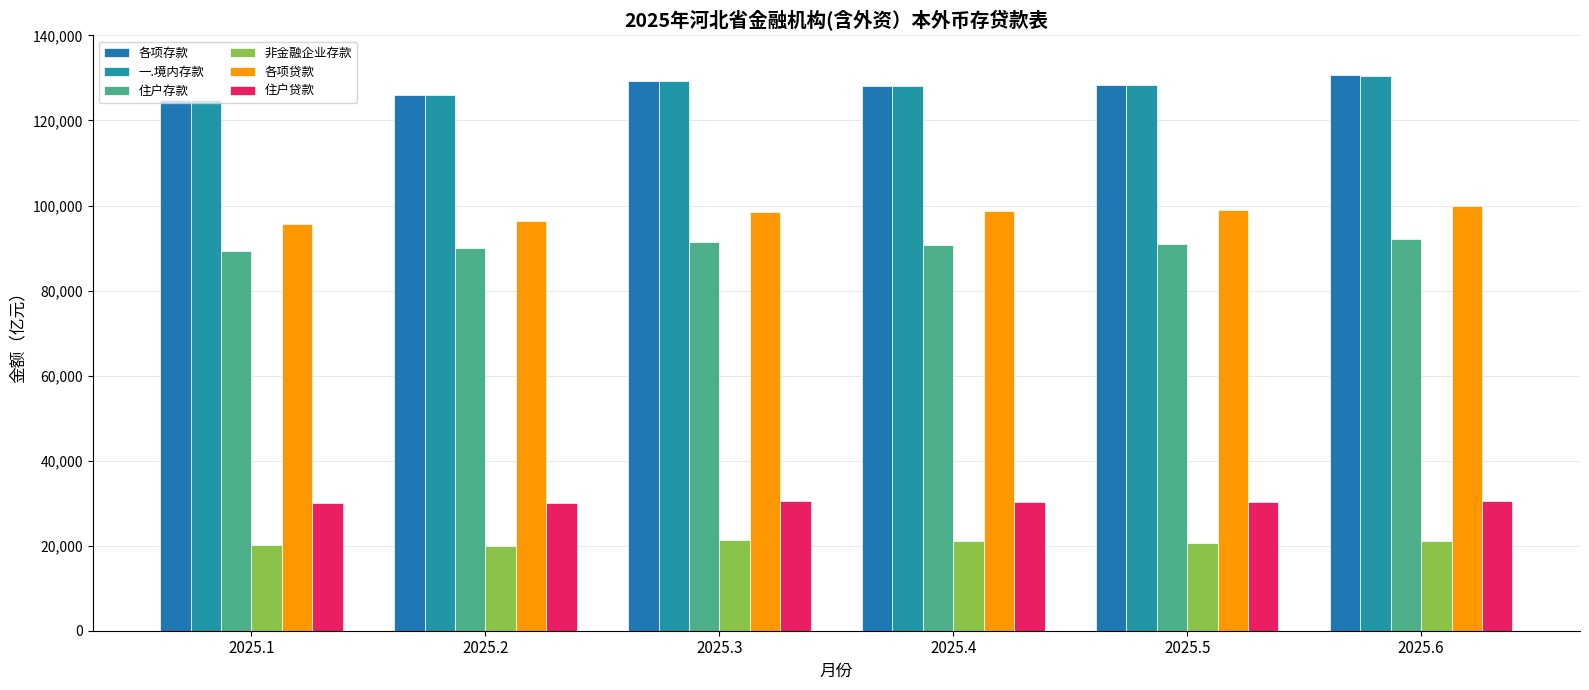

Which series changed the most between 2025.2 and 2025.5?

各项贷款